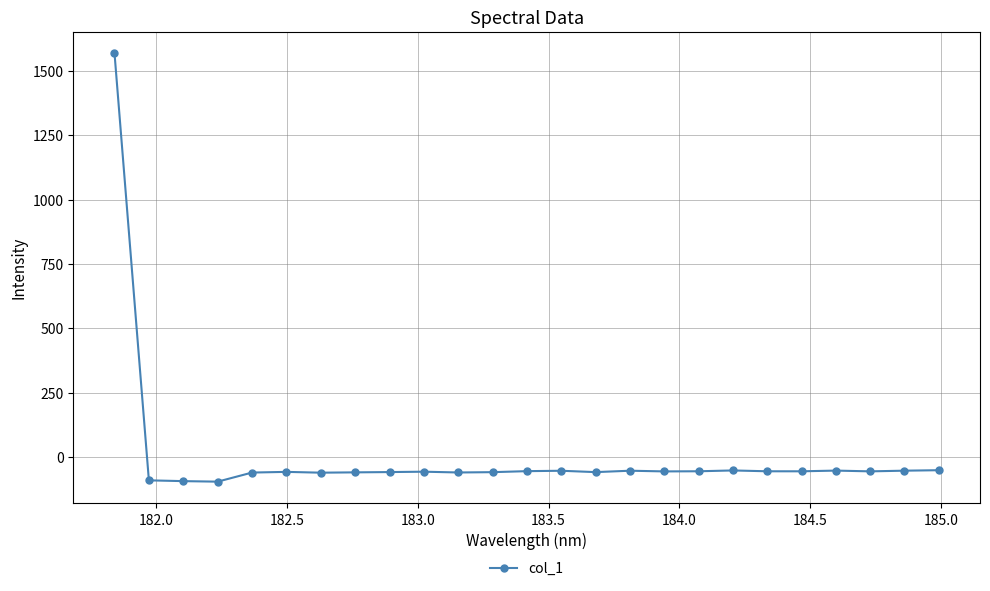

What is the value of the 16th point from the left?

-53.9